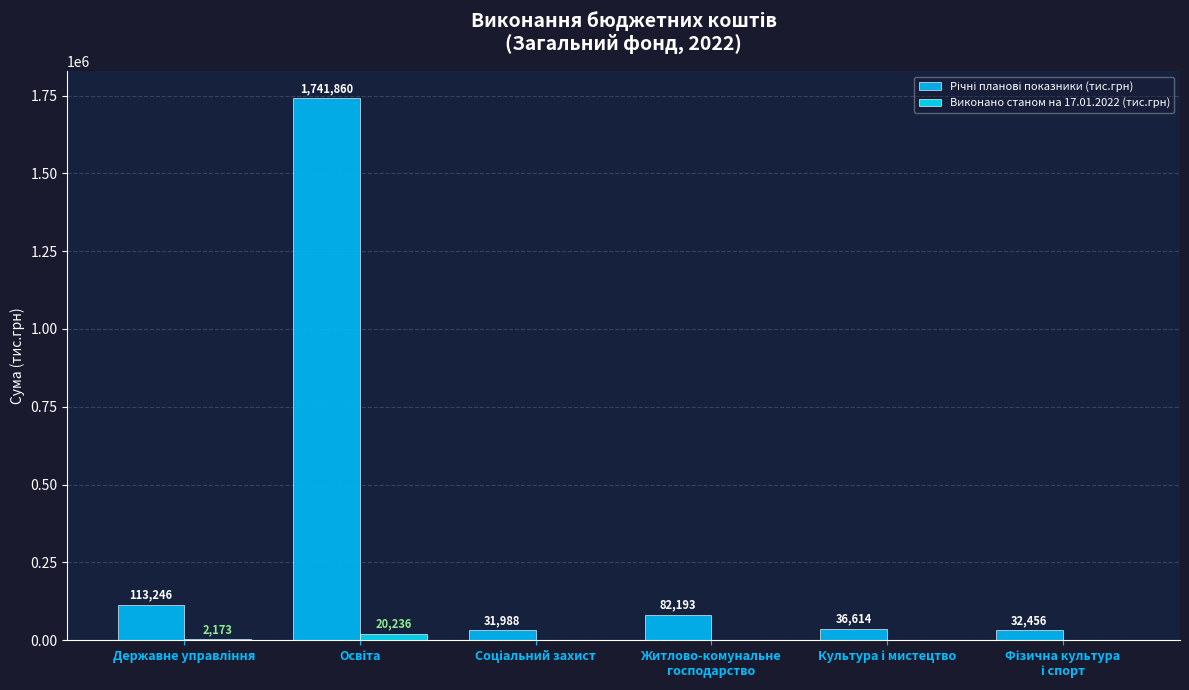

Reading left to right, what are all the values shown in this chart?

Річні планові показники (тис.грн): Державне управління=113245.6	Освіта=1741860.2	Соціальний захист=31987.9	Житлово-комунальне
господарство=82193.4	Культура і мистецтво=36614.3	Фізична культура
і спорт=32455.7
Виконано станом на 17.01.2022 (тис.грн): Державне управління=2172.7	Освіта=20235.9	Соціальний захист=0.0	Житлово-комунальне
господарство=0.0	Культура і мистецтво=0.0	Фізична культура
і спорт=0.0